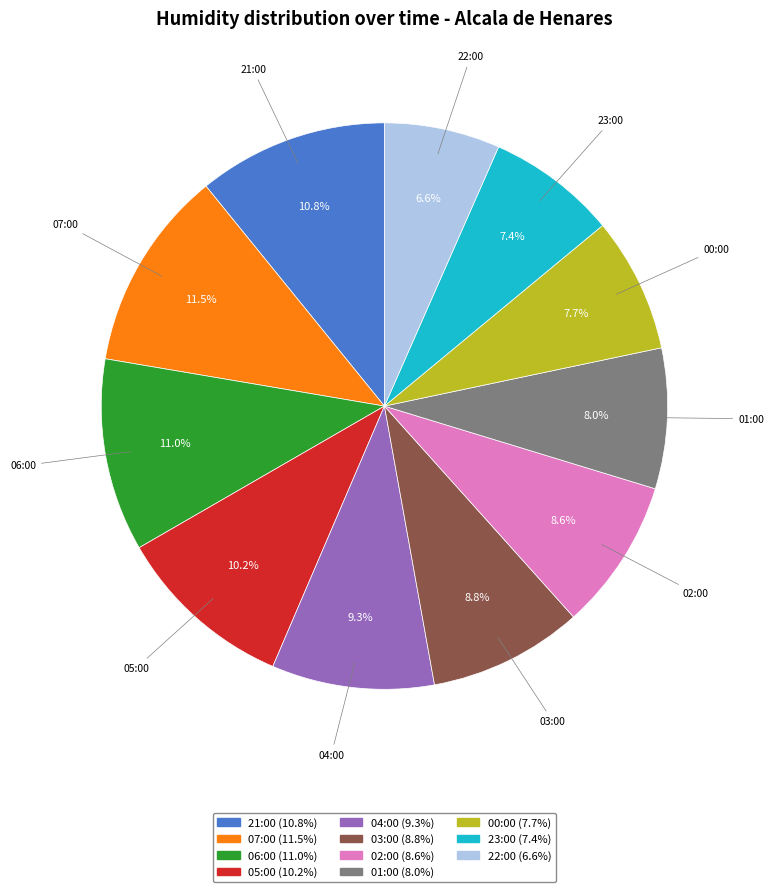

How many segments does this pie chart have?

11